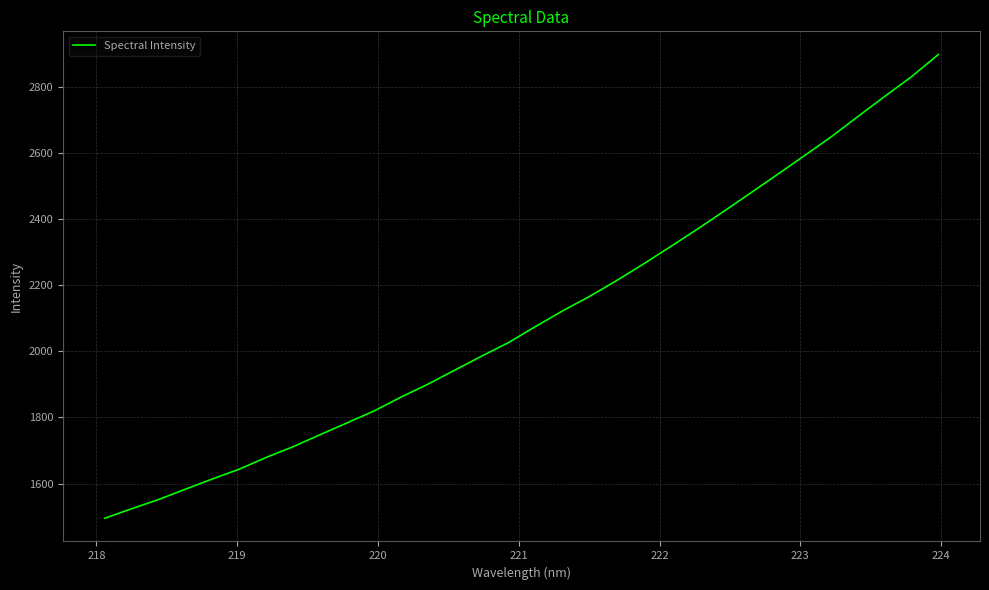

What is the smallest value displayed?

1495.3